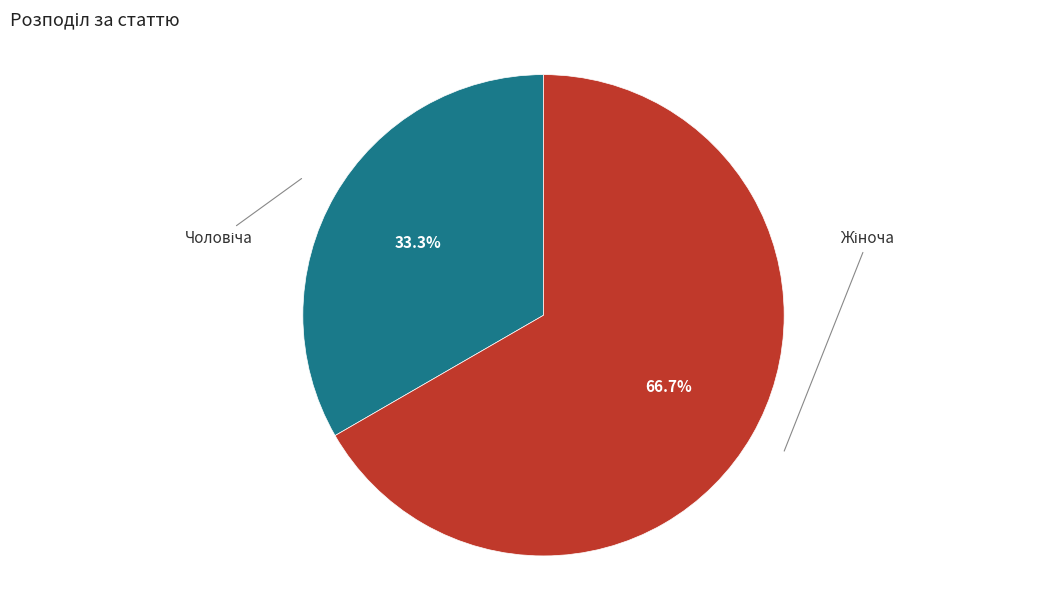

Is there any slice that represents more than half of the pie?

Yes